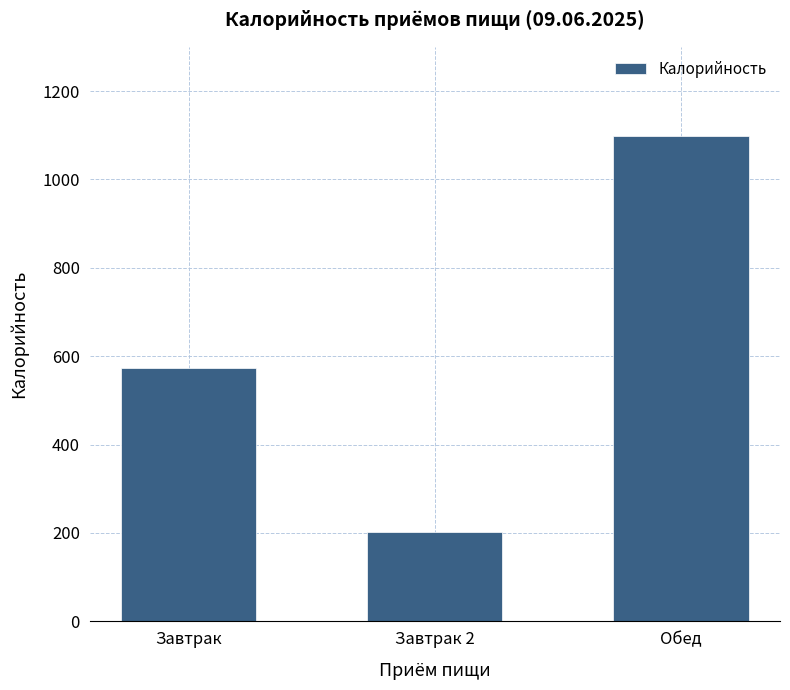

Reading left to right, list all the values displayed in this chart.

Завтрак=573	Завтрак 2=202	Обед=1099